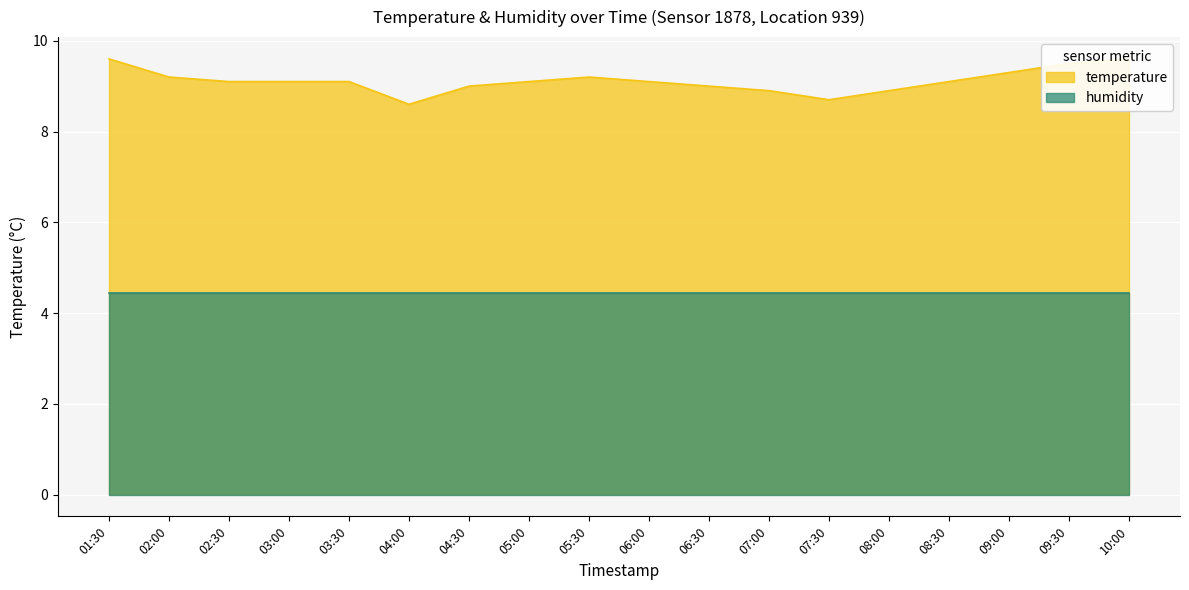

How many categories are shown in the chart?

18